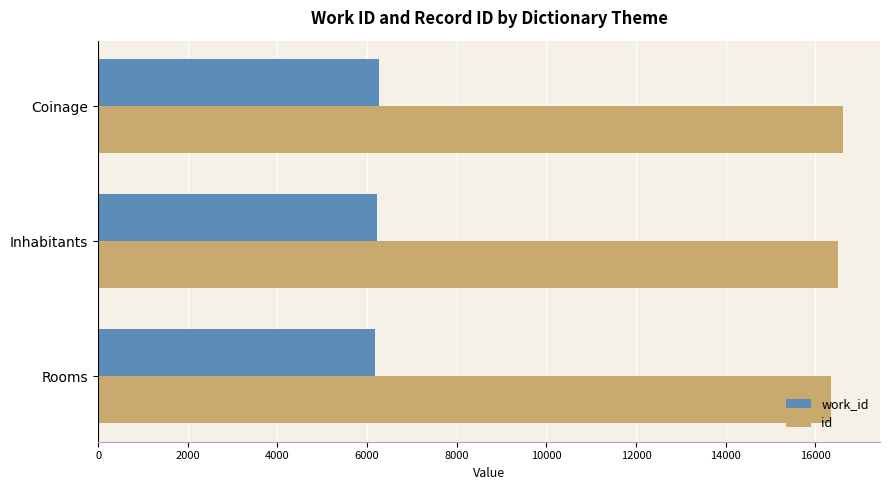

What is the sum of the id values at Coinage and Rooms?

32954